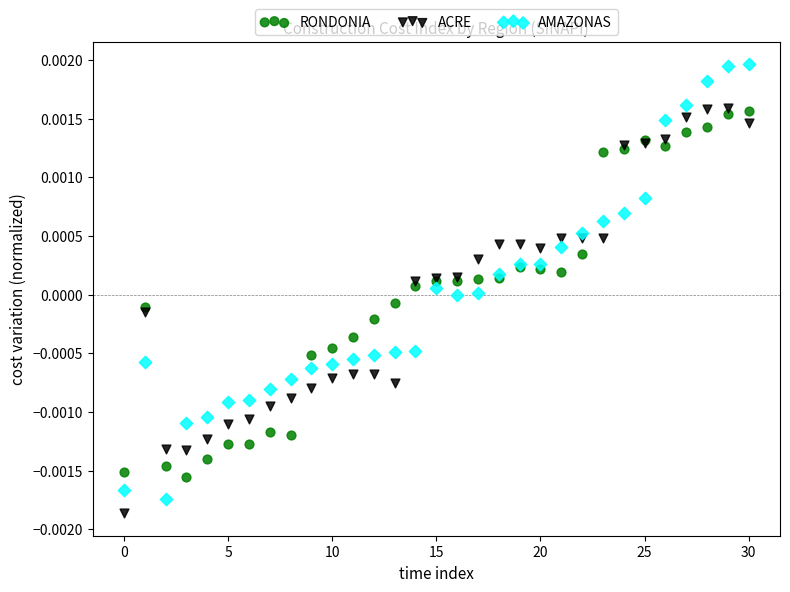

Which series has the widest spread of Y values?

AMAZONAS